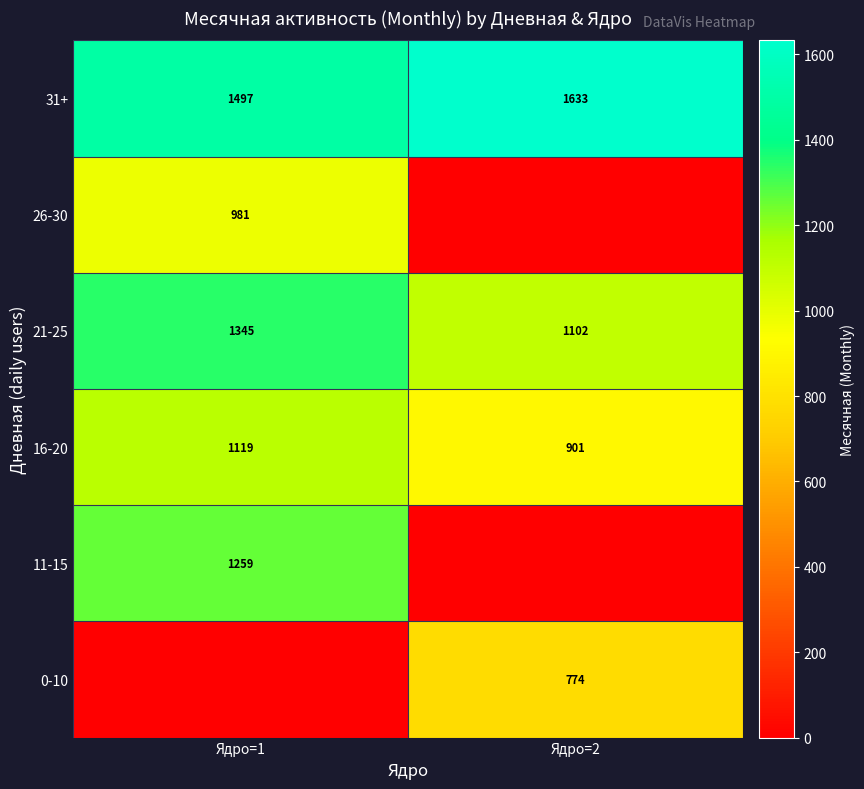

The 31+ series shows 2448.0 at Ядро=2. True or false?

False